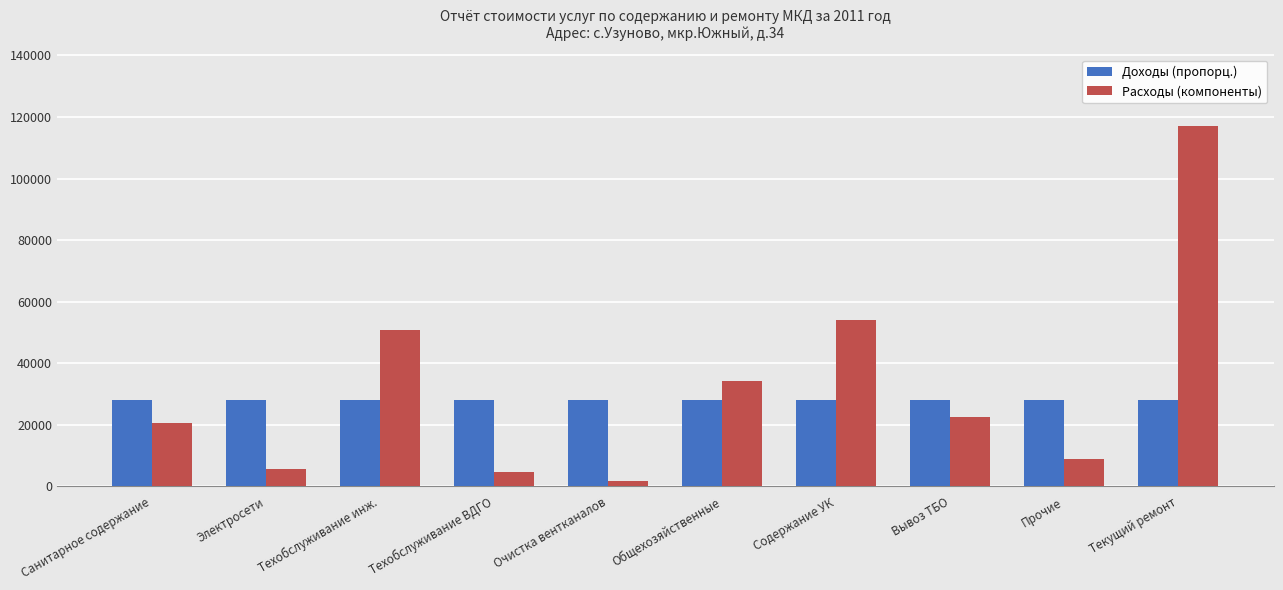

Which series has the largest range (max minus min)?

Расходы (компоненты)